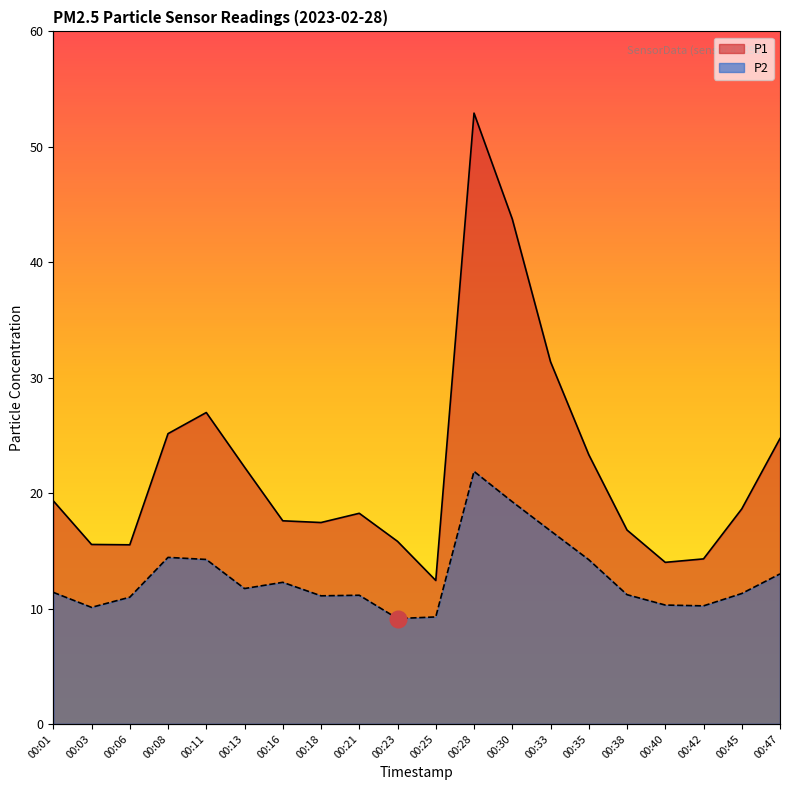

What is the value of the P2 point at the 9th from the left?

11.2